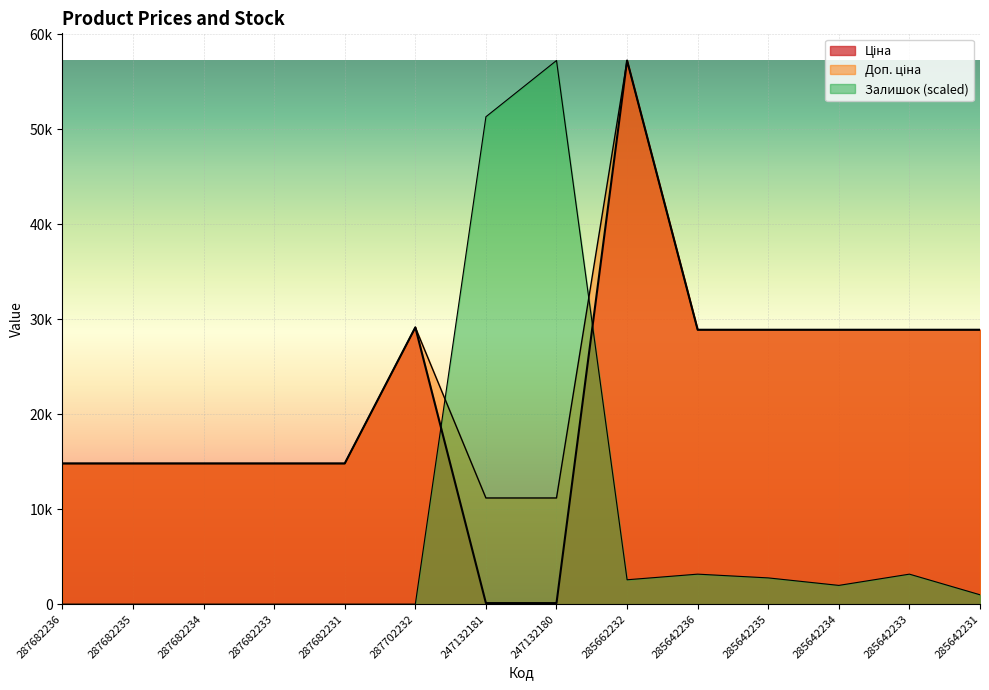

Rank the series by their maximum value, from highest to lowest.

Ціна, Доп. ціна, Залишок